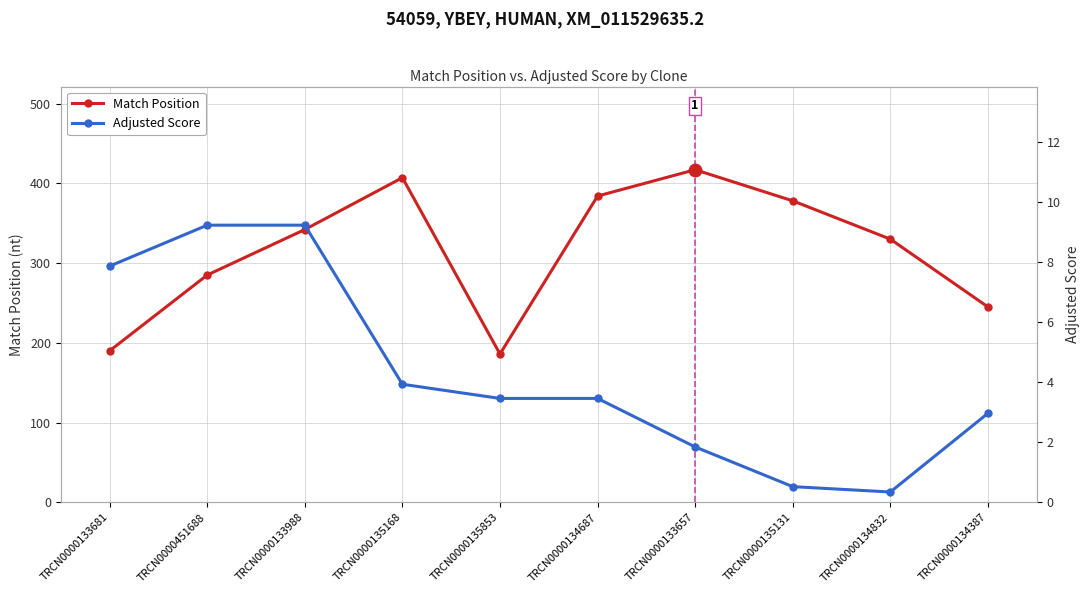

What value does the Adjusted Score series have at TRCN0000134832?

0.3